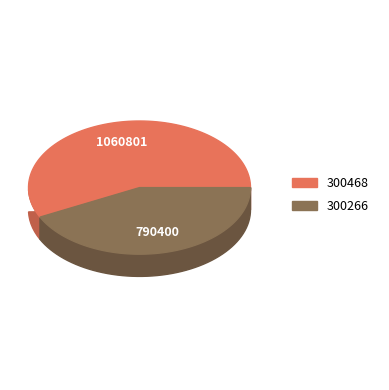

What percentage is the 300266 slice, to the nearest percent?

43%